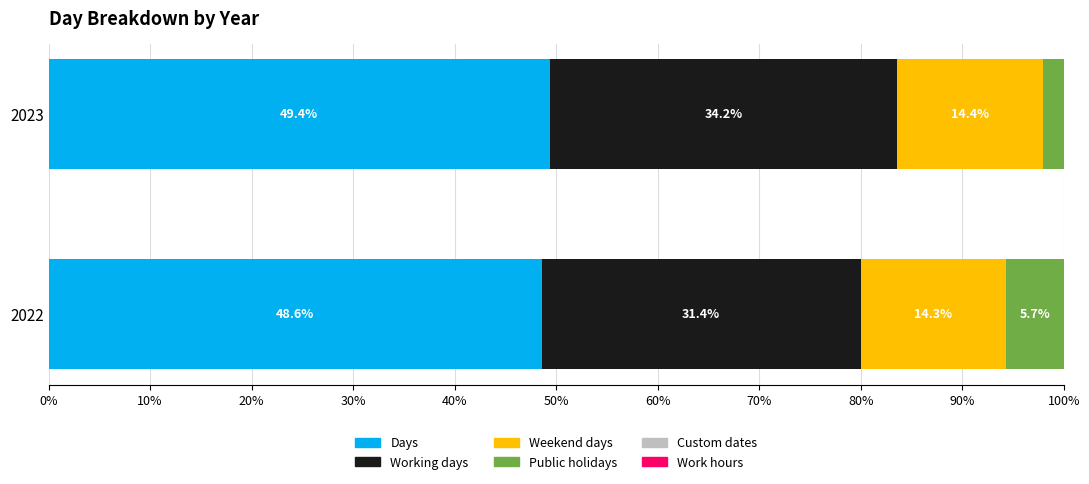

What is the approximate value of Days at 2023?

49.4